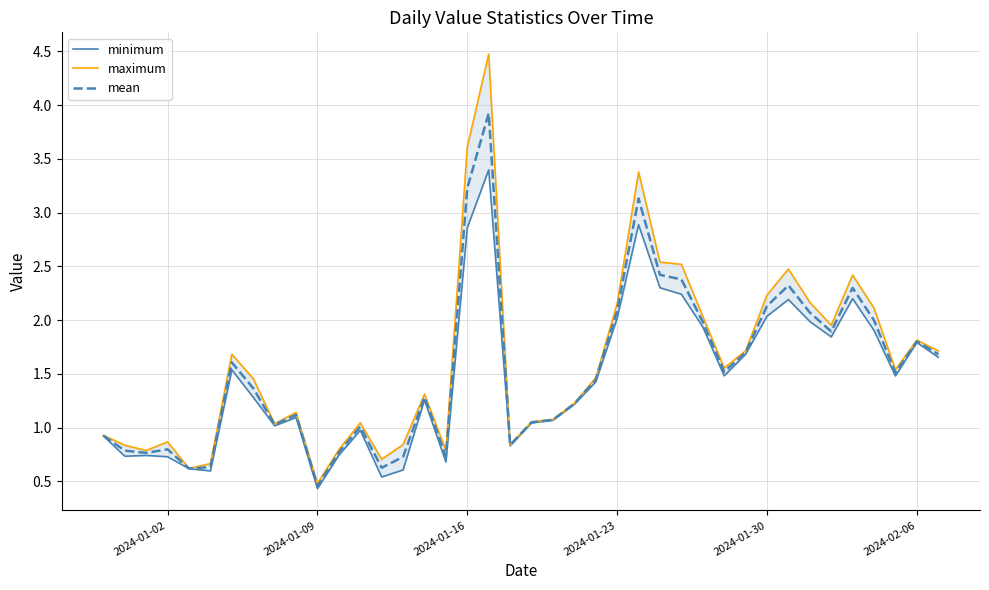

What are all the series names shown in the legend?

minimum, maximum, mean